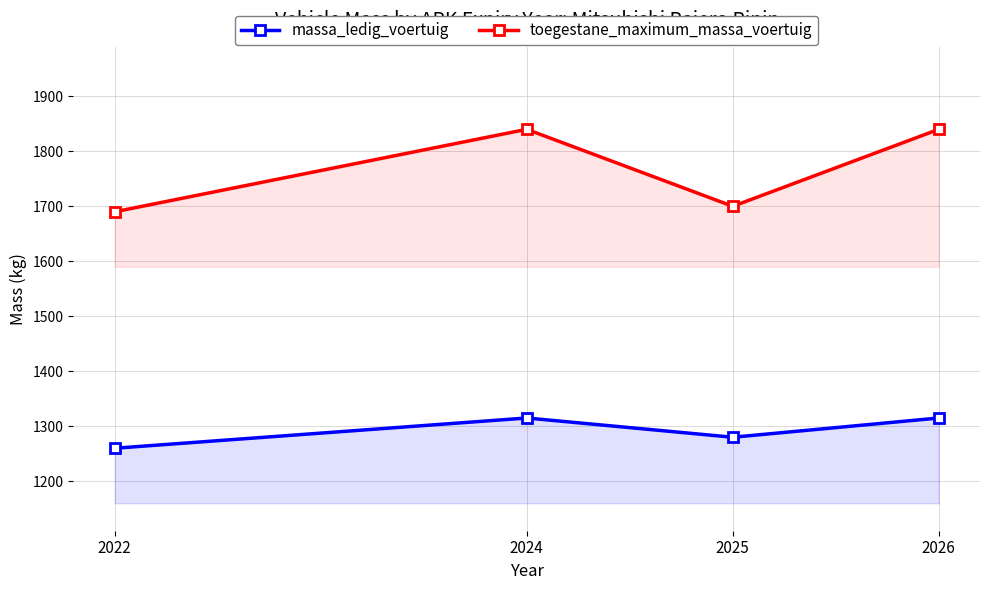

At 2025, list the series in order from smallest to largest.

massa_ledig_voertuig, toegestane_maximum_massa_voertuig